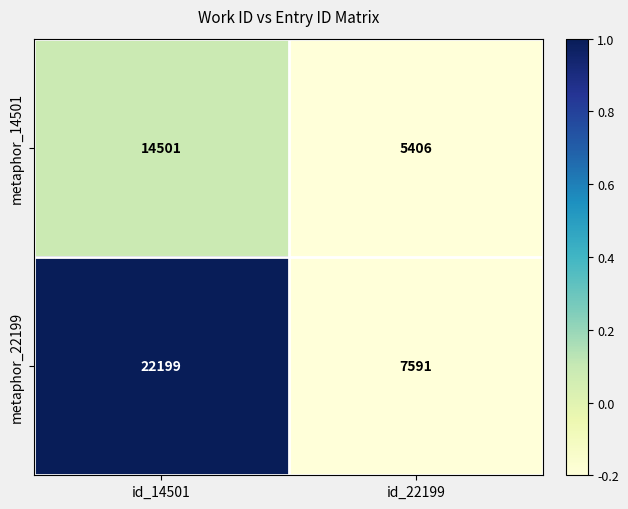

Which series has the widest spread of values?

metaphor_22199